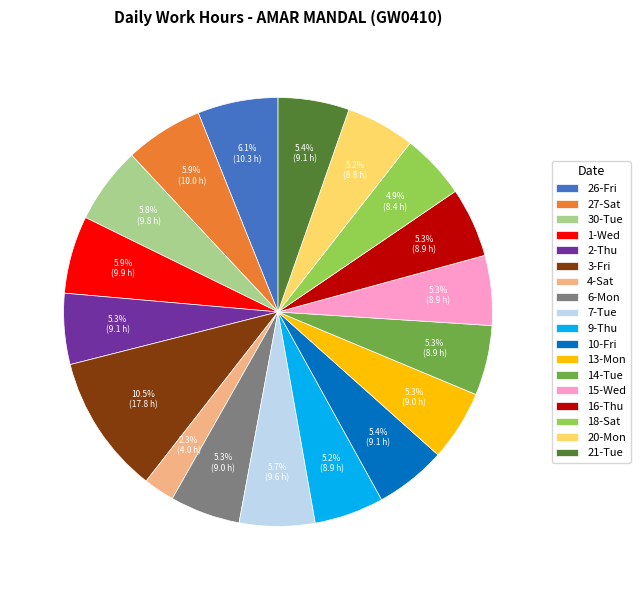

The 30-Tue slice represents 15% of the pie. True or false?

False